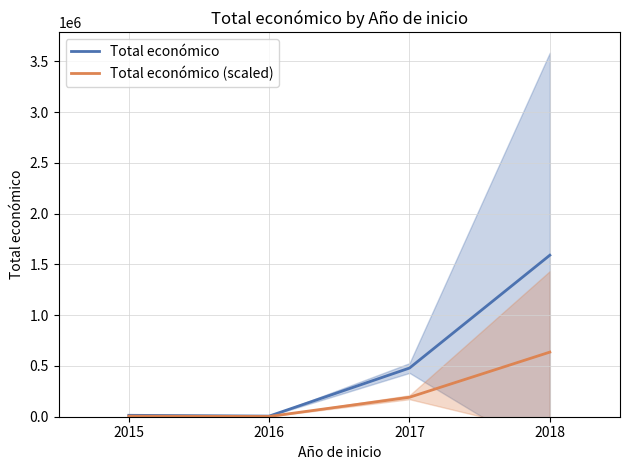

At 2016, list the series in order from smallest to largest.

Total económico (scaled), Total económico